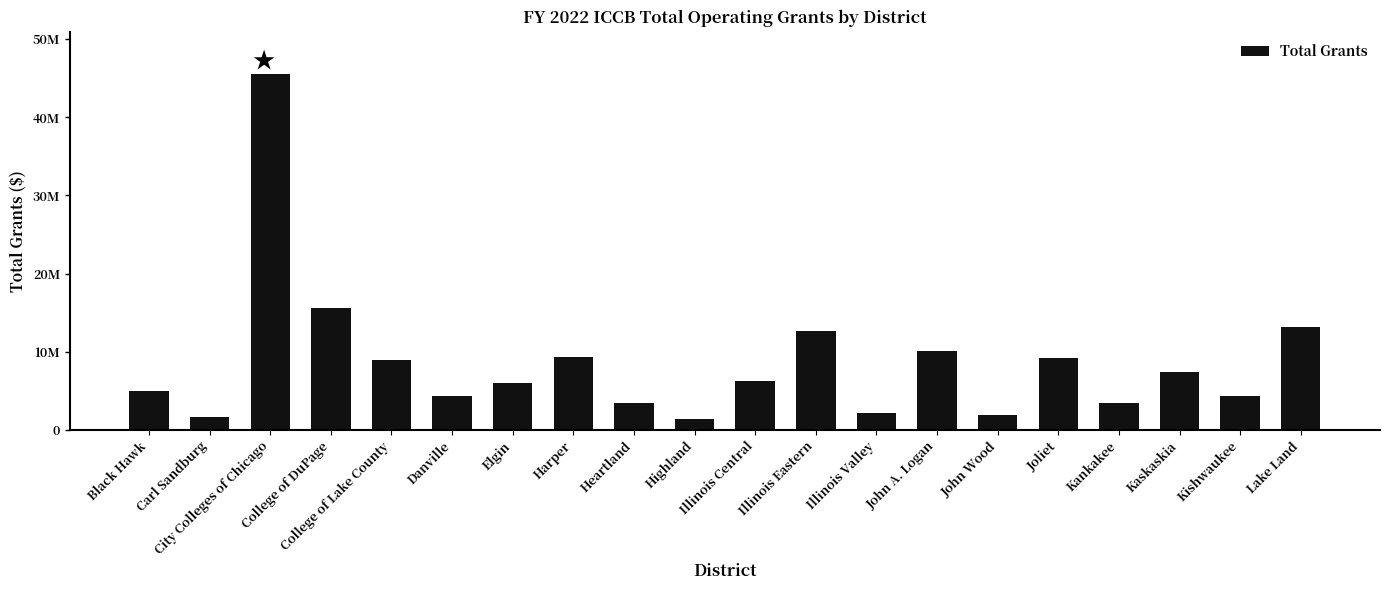

What is the change in value from Elgin to Kankakee?

-2626556